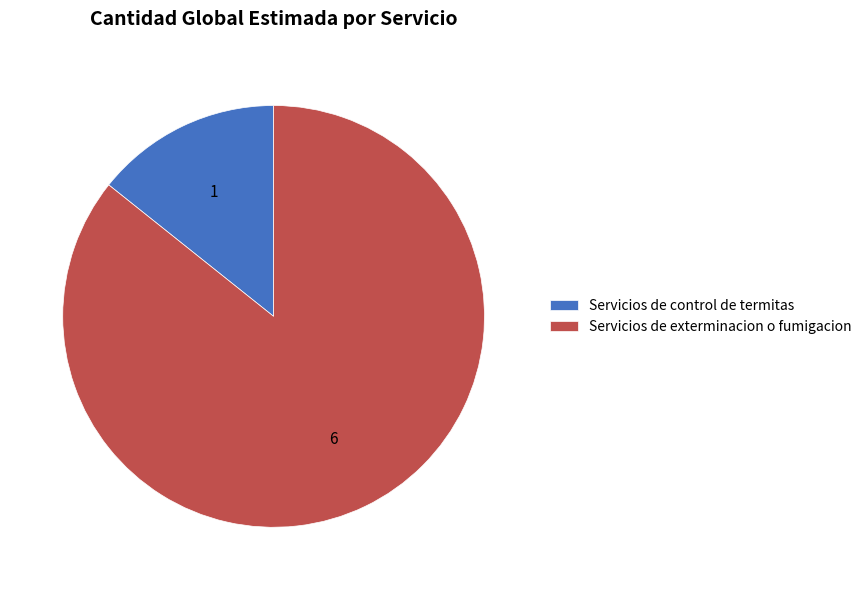

Which category has the smallest portion of the pie?

Servicios de control de termitas